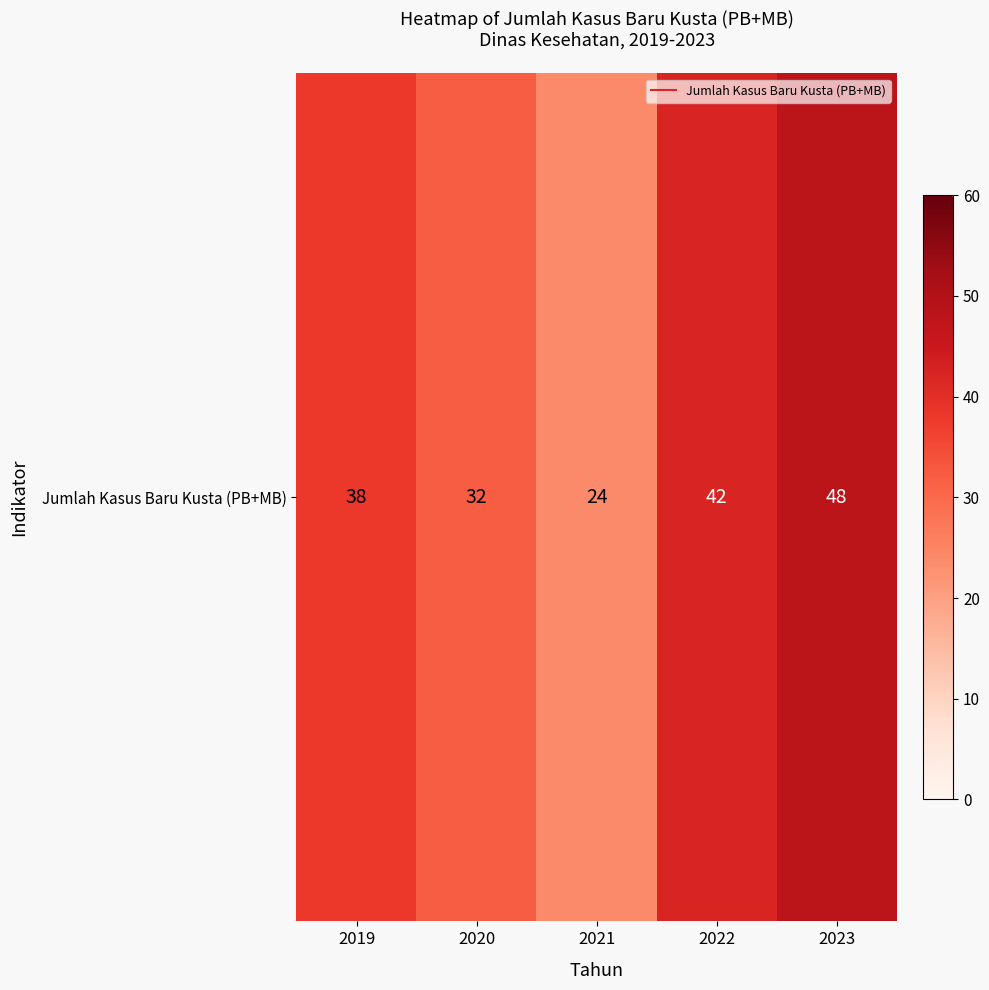

Reading left to right, transcribe all the data shown in this chart.

38	32	24	42	48